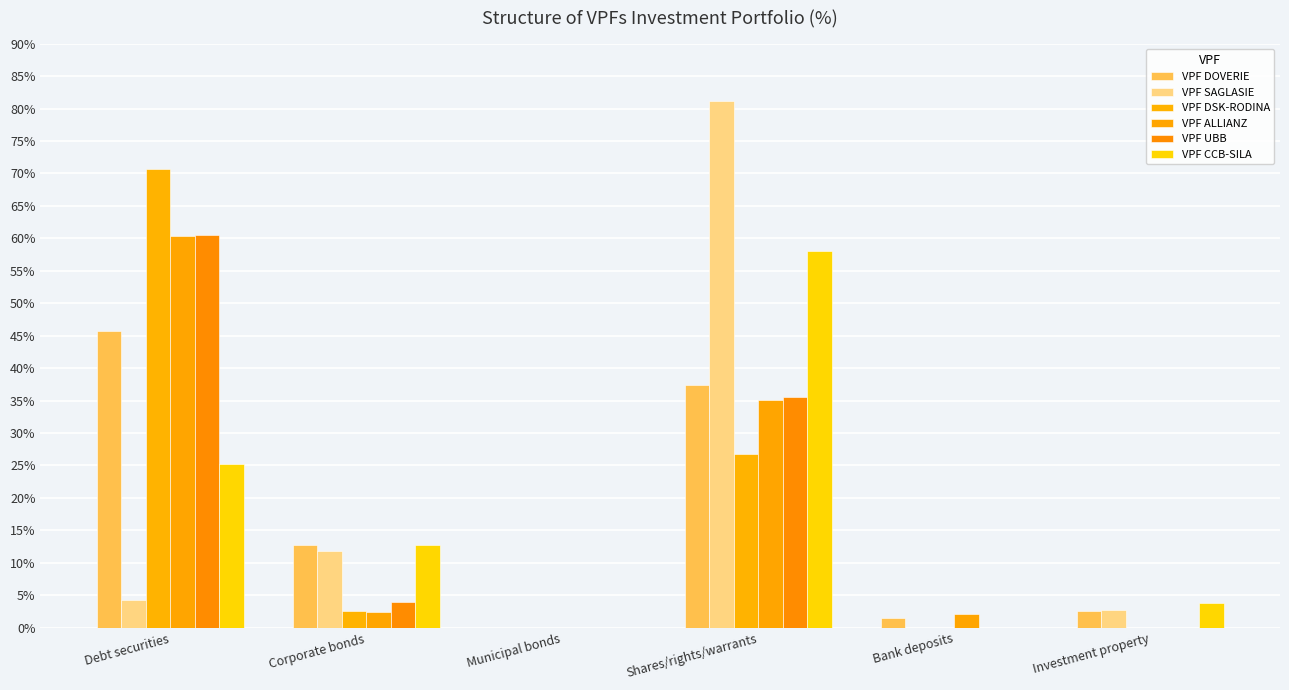

Does the chart contain stacked bars?

No